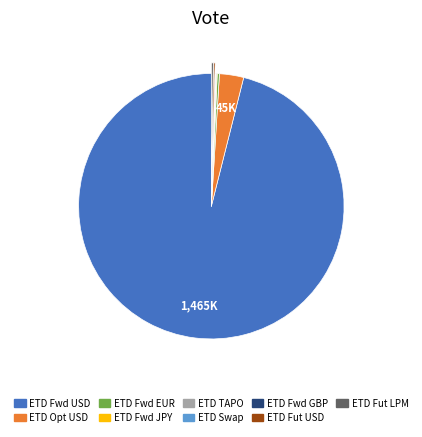

Which slice represents more than half of the pie?

ETD Fwd USD